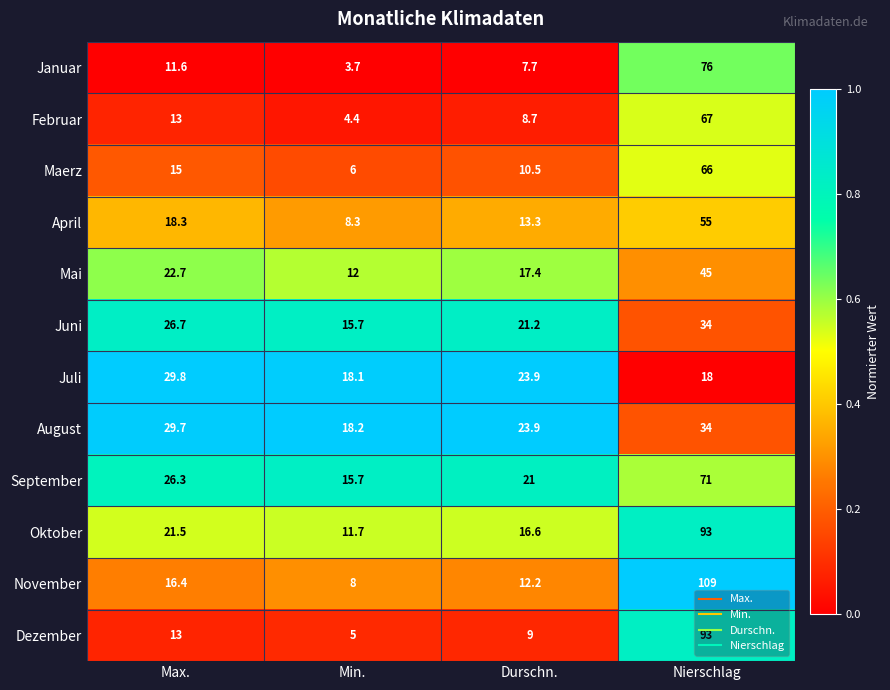

Which category has the lowest value across all series?

Min.